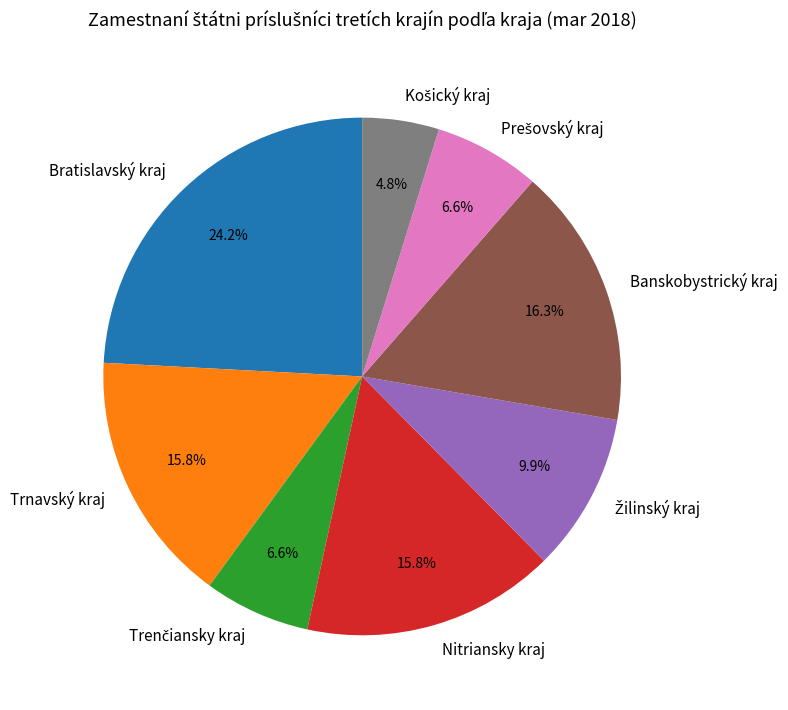

To the nearest percent, what is the difference between the largest and smallest slice percentages?

19%